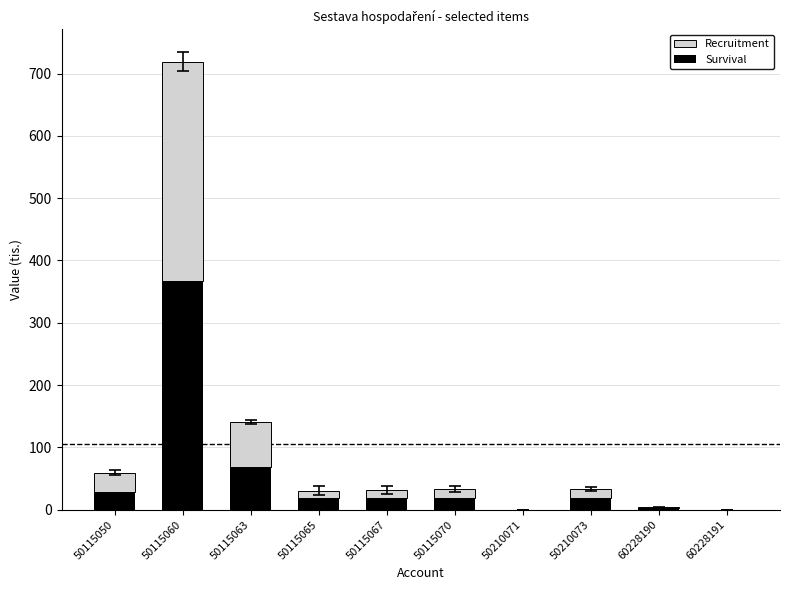

At which category is the sum across all series the highest?

50115060